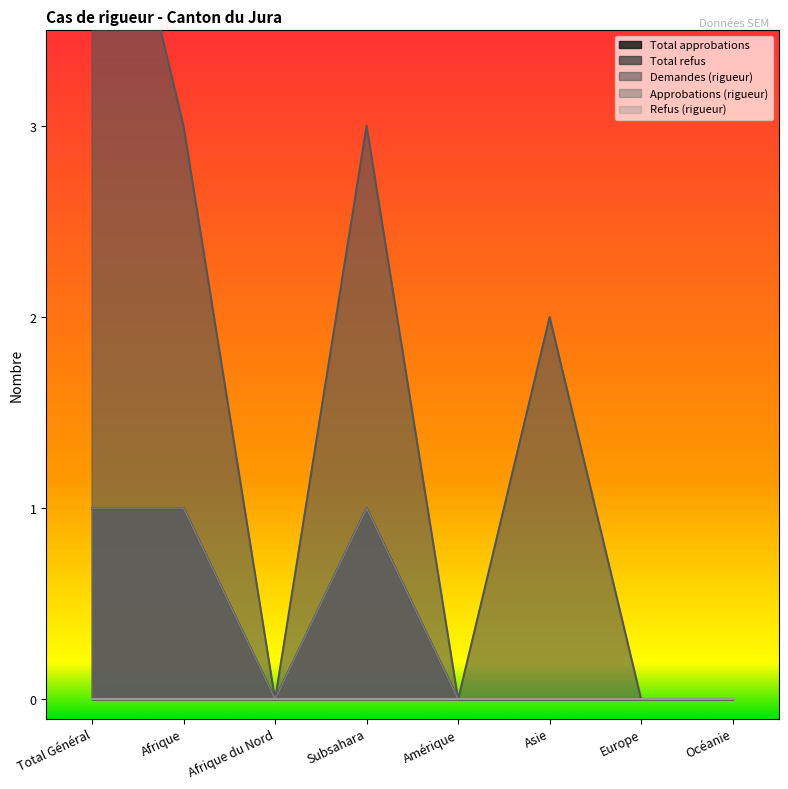

What is the sum of the Total approbations values at Afrique and Afrique du Nord?

1